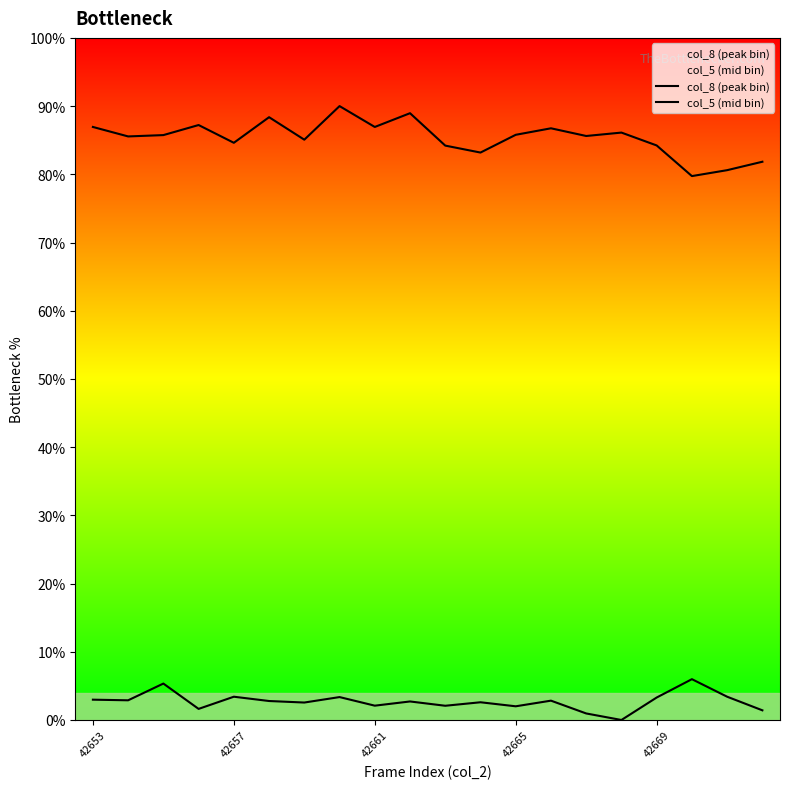

How many categories are shown in the chart?

20